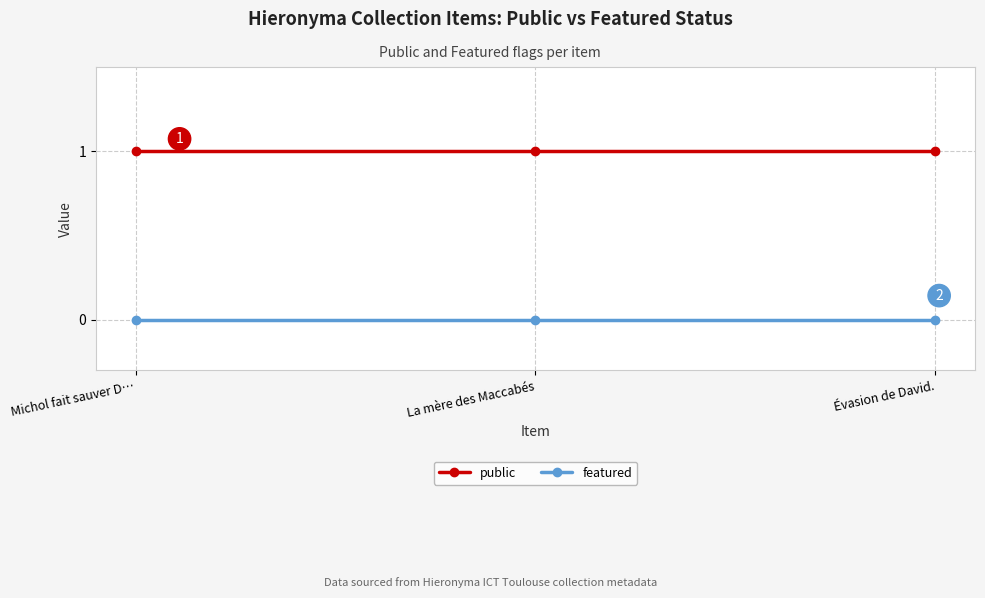

What is the spread (max minus min) of values at Michol fait sauver D…?

1